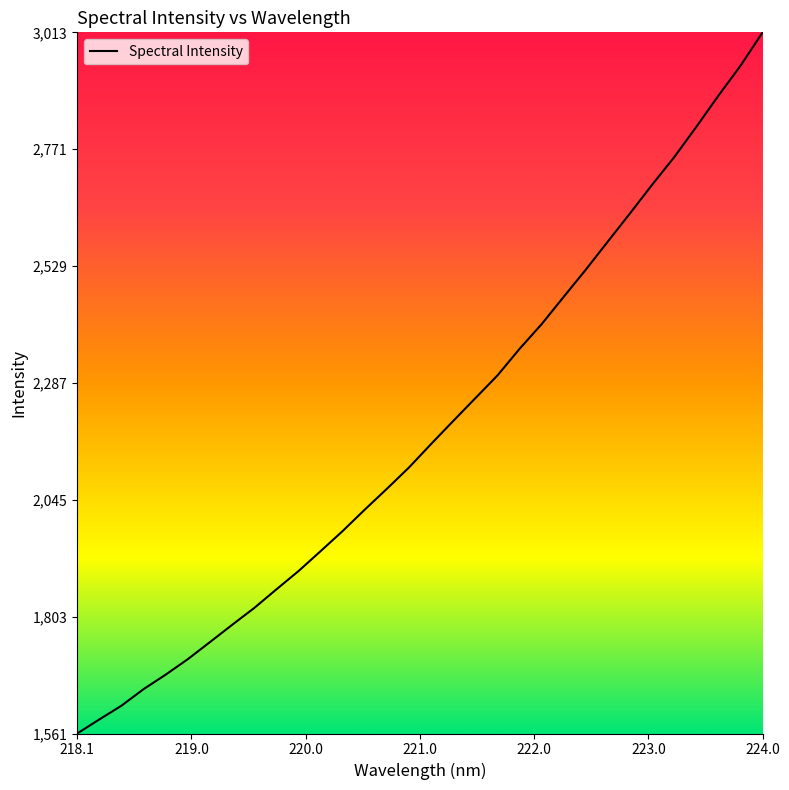

What is the minimum value shown in the chart?

1561.2